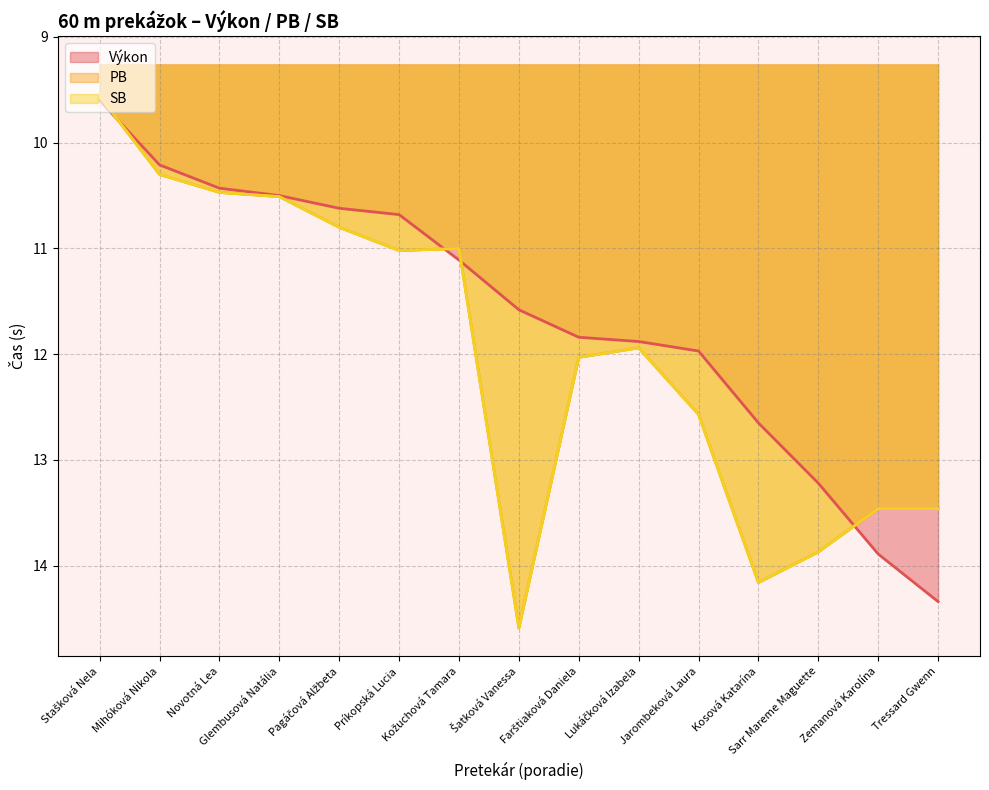

Is the value of SB at Kosová Katarína greater than the value of Výkon at Kosová Katarína?

Yes